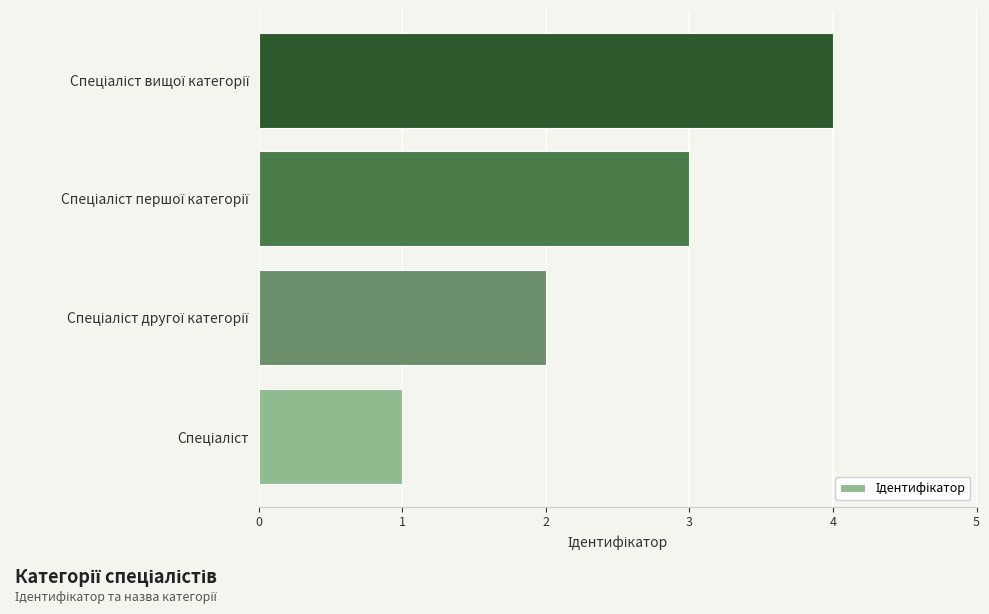

What is the difference between the second highest and second lowest values?

1